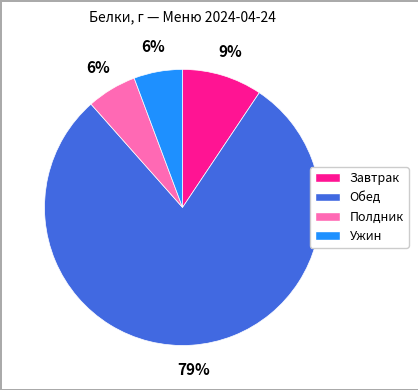

Between Полдник and Обед, which is larger?

Обед